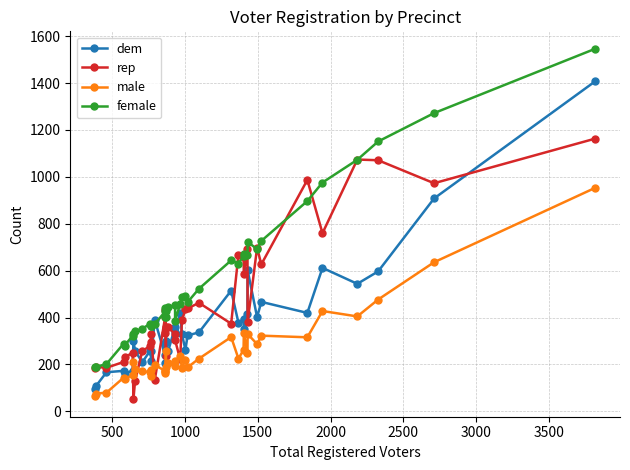

Reading left to right, what are all the values shown in this chart?

dem: 95	109	167	173	161	174	302	259	209	258	259	214	390	239	292	206	301	262	258	360	337	418	329	263	324	337	515	378	395	350	417	602	402	467	420	612	544	597	908	1407
rep: 183	190	186	211	231	250	52	128	258	278	297	332	132	403	334	433	237	359	358	329	304	222	388	435	439	463	374	669	657	588	694	381	698	627	987	760	1074	1071	973	1163
male: 65	76	80	144	138	156	209	181	171	168	153	175	199	172	174	164	259	191	207	193	213	236	184	221	188	225	317	225	262	333	249	330	287	323	316	428	405	477	636	953
female: 191	190	202	289	281	323	330	342	352	374	366	364	372	426	441	403	401	428	444	452	387	458	489	491	466	523	644	630	663	670	669	723	692	727	897	976	1073	1151	1272	1546